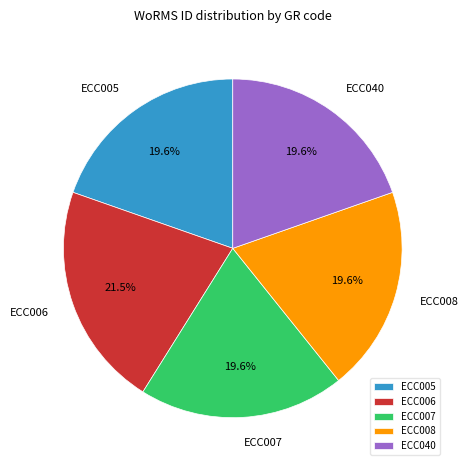

True or false: ECC005 accounts for 20% of the total.

True